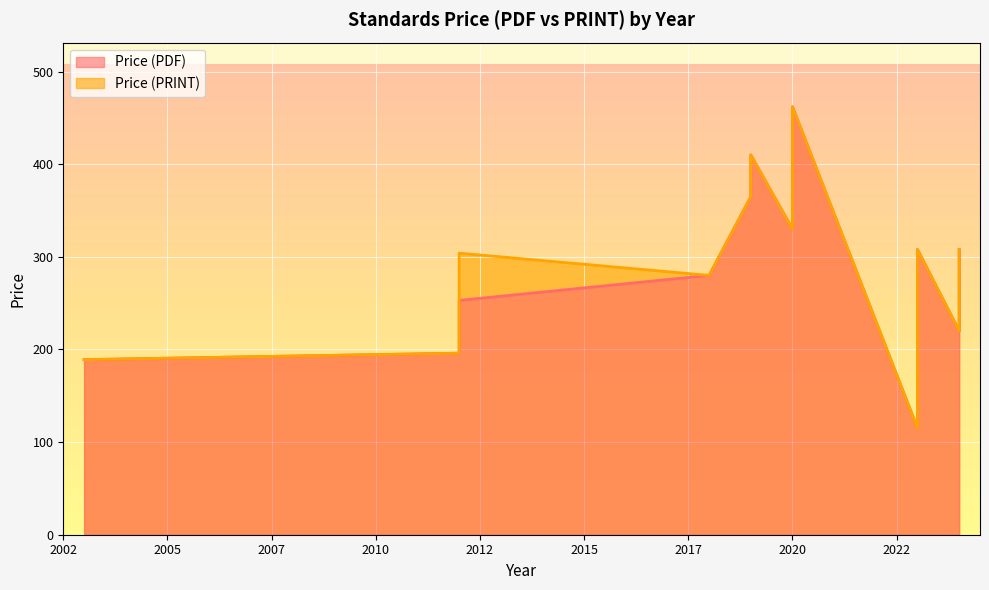

The value of Price (PDF) at 2023 is 160. True or false?

False